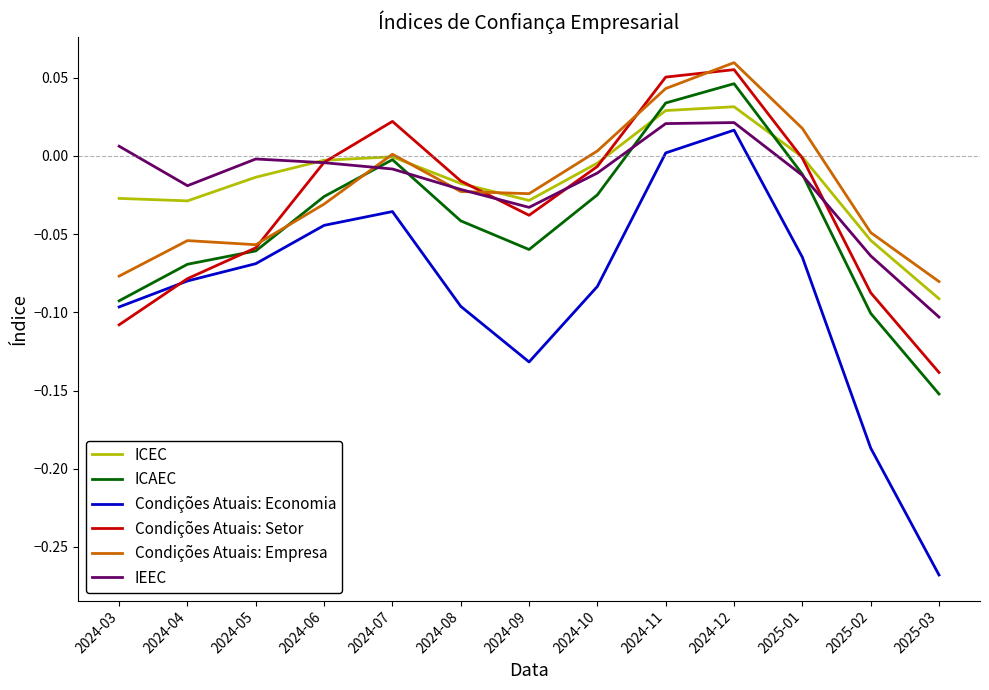

What are all the series names shown in the legend?

ICEC, ICAEC, Condições Atuais: Economia, Condições Atuais: Setor, Condições Atuais: Empresa, IEEC